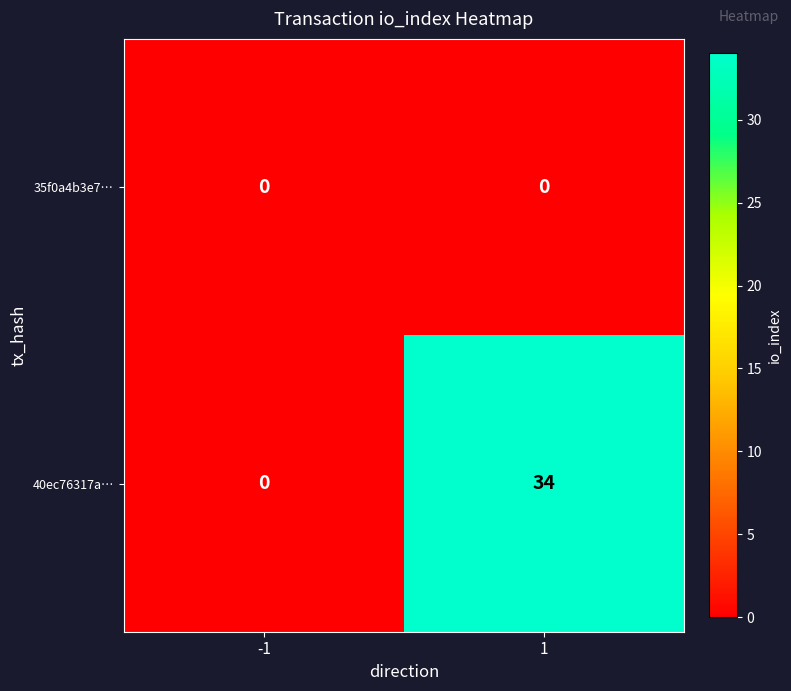

Which series has the widest spread of values?

40ec76317a…